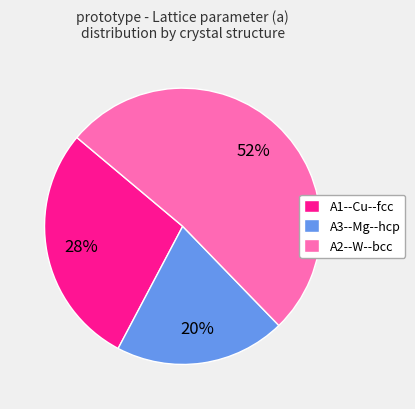

How many slices are in this pie chart?

3